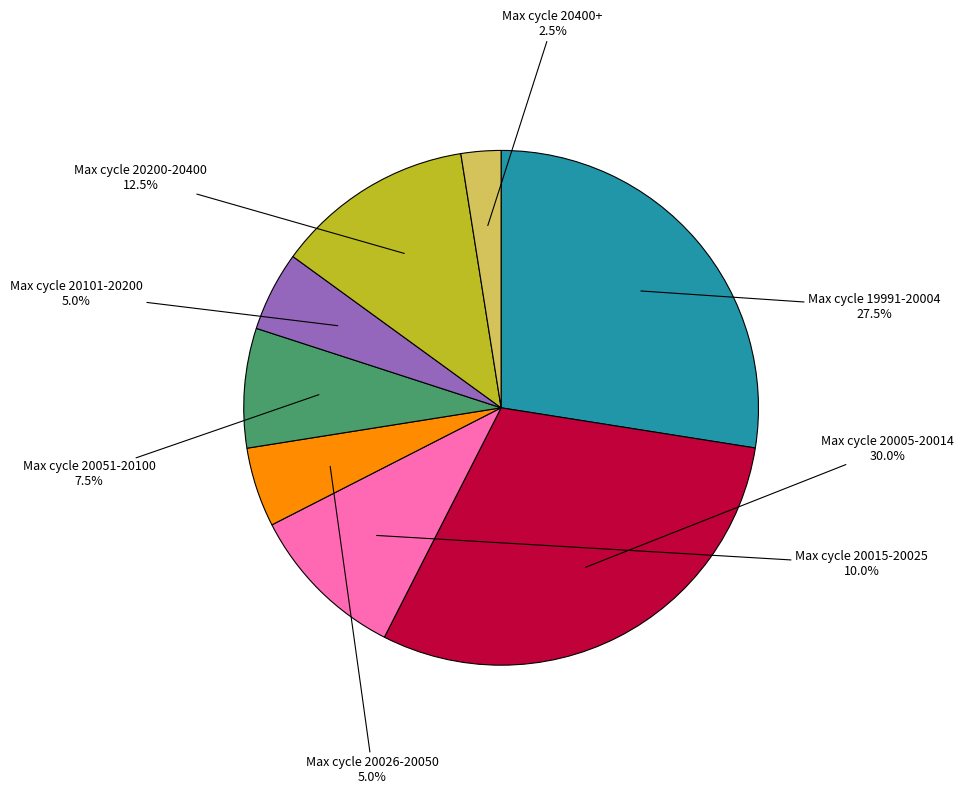

Is there any slice that represents more than half of the pie?

No